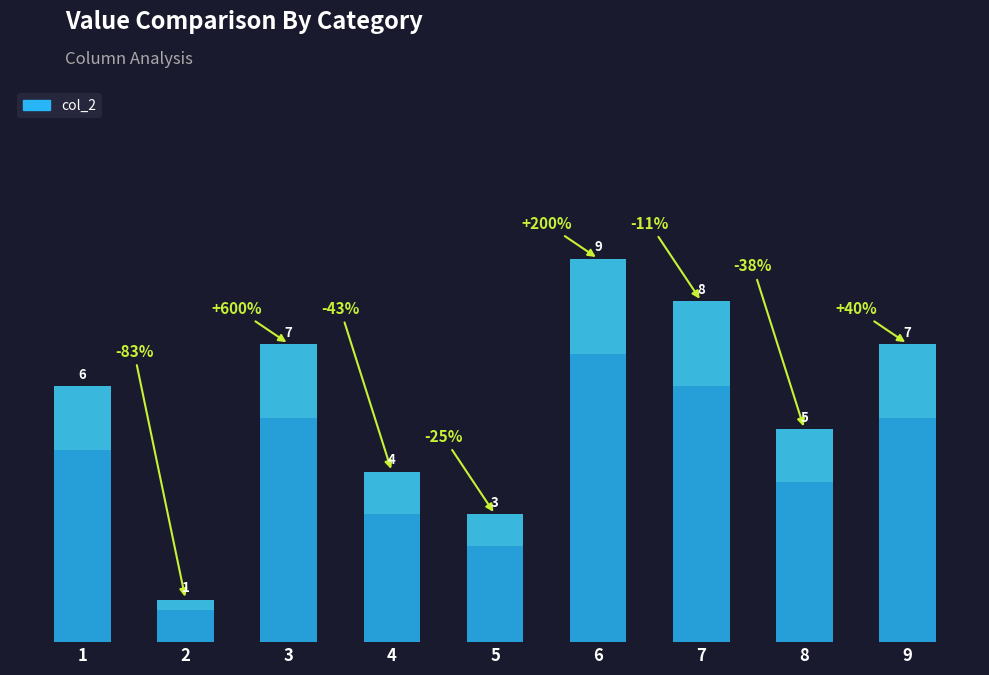

Between 6 and 5, which is larger?

6